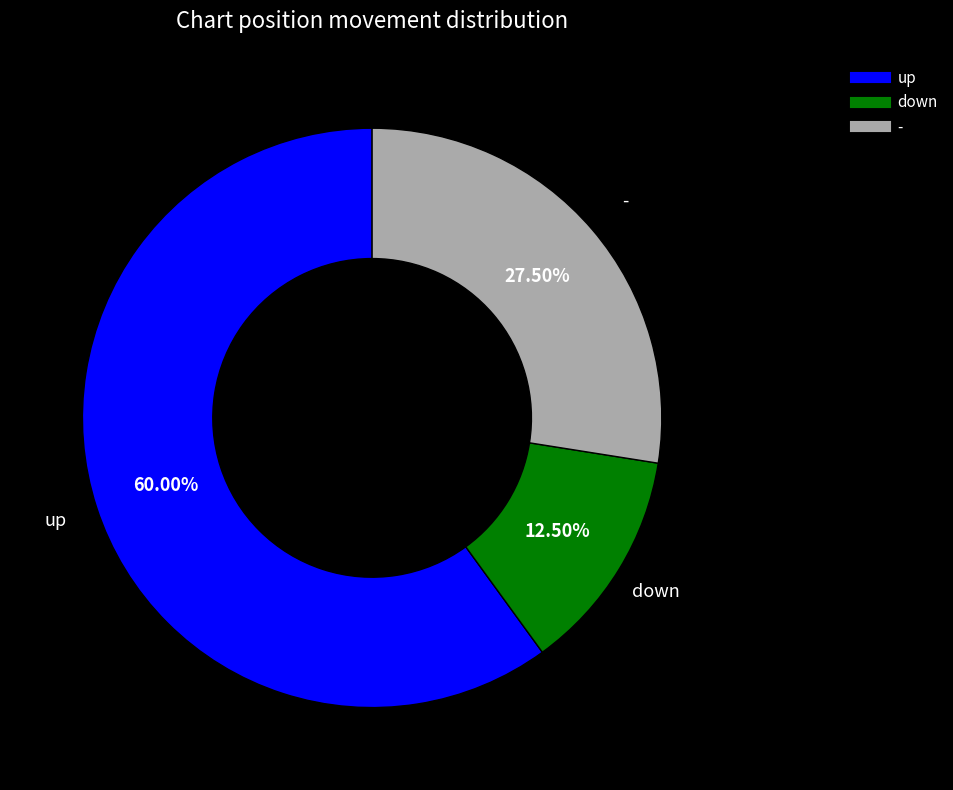

Do up and - together represent more than half of the pie?

Yes